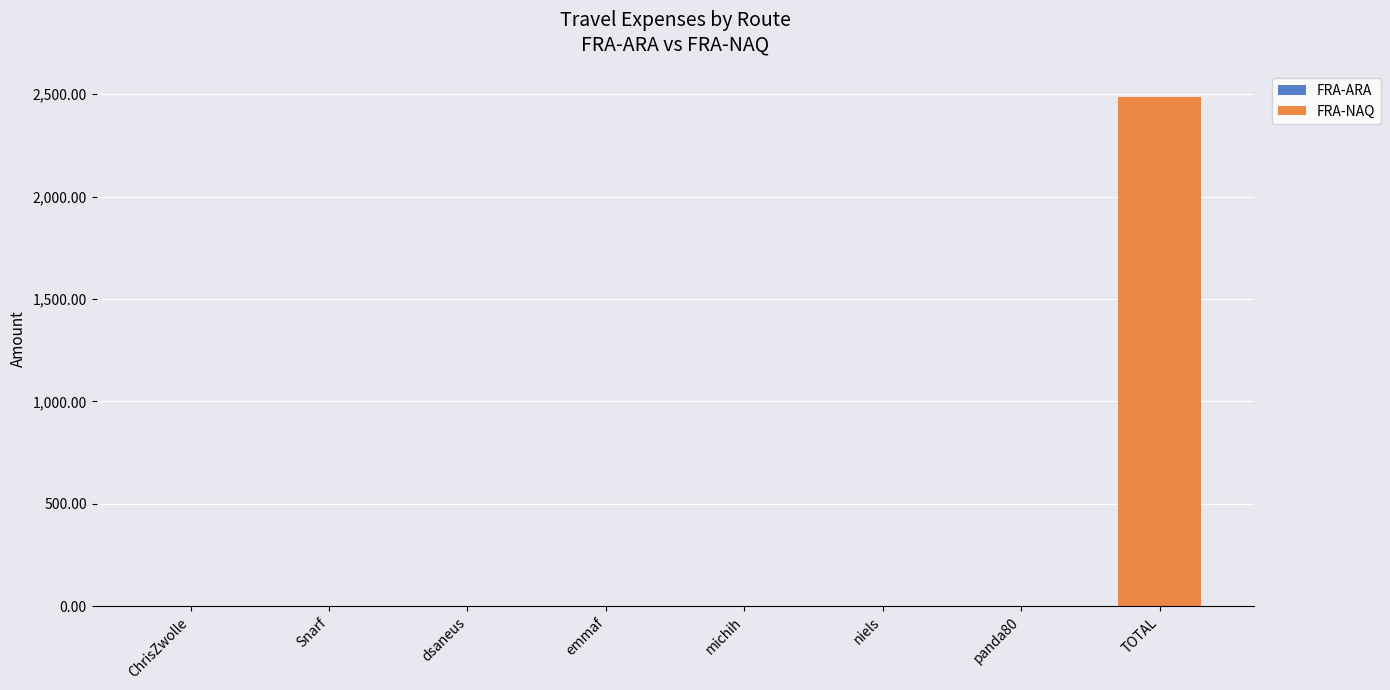

At which category is the sum across all series the highest?

TOTAL